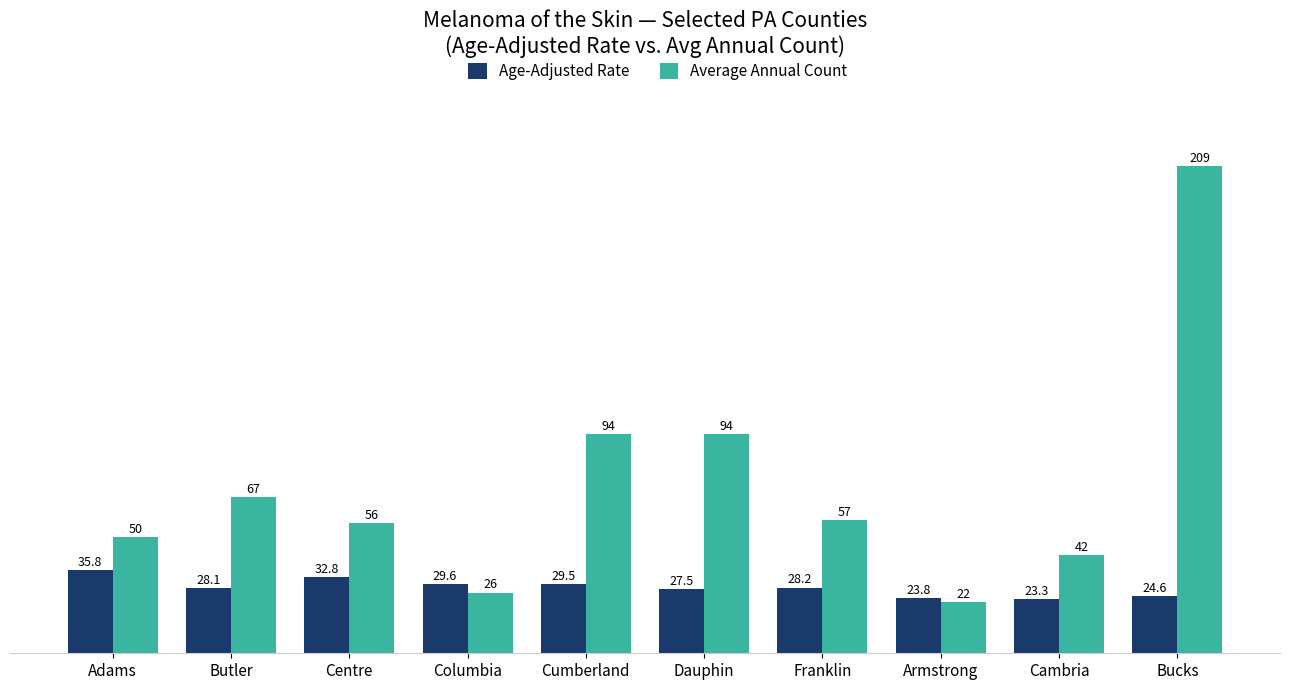

Rank the series at Columbia from highest to lowest value.

Age-Adjusted Rate, Average Annual Count